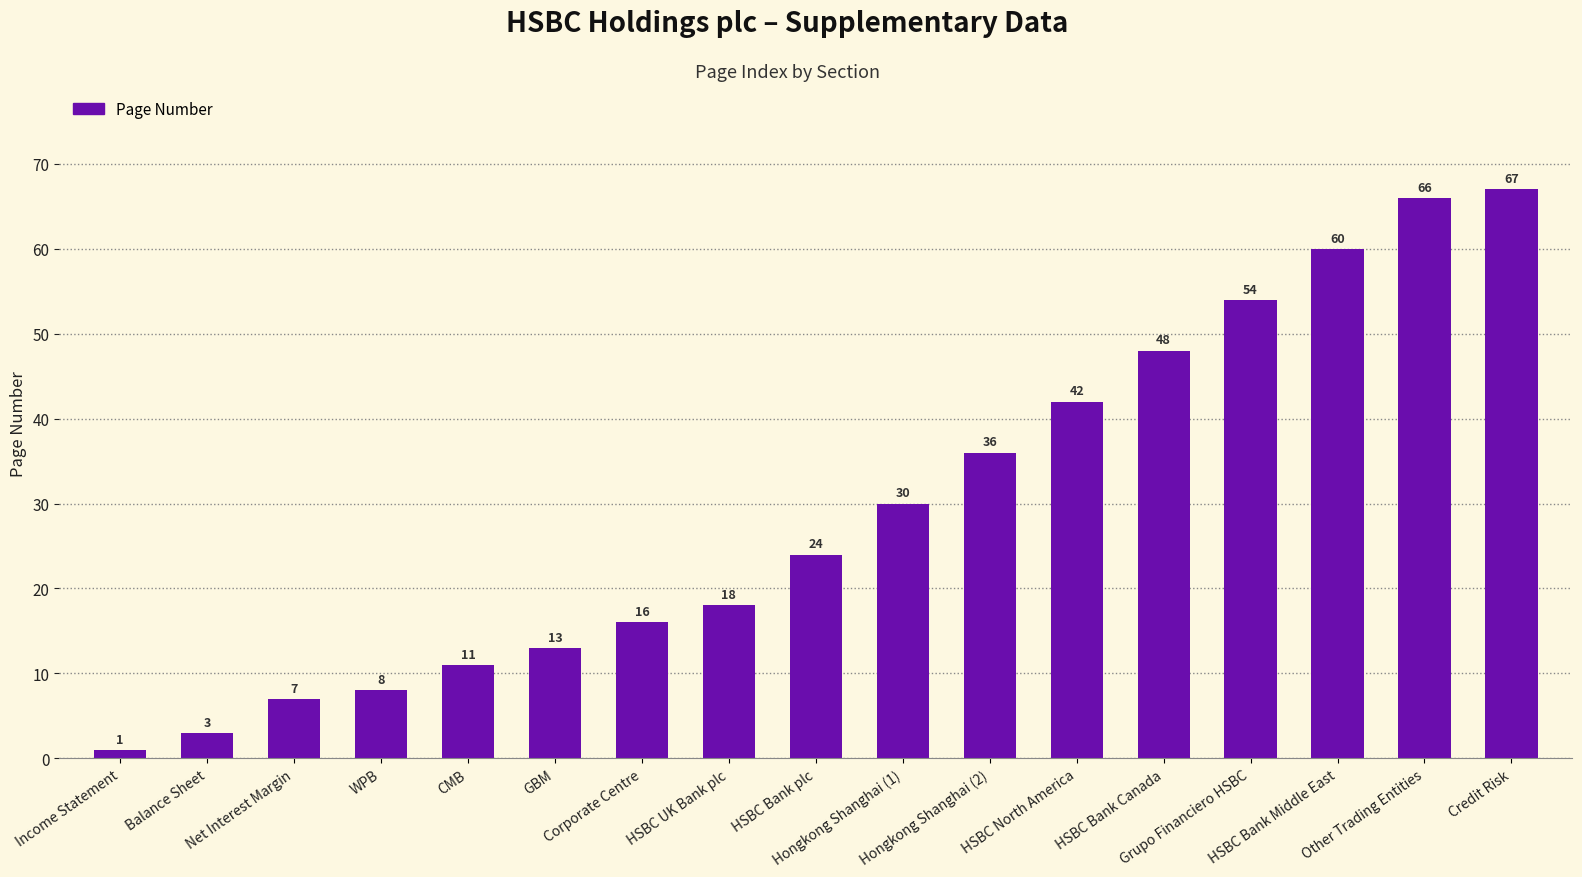

How many series are shown in this chart?

1